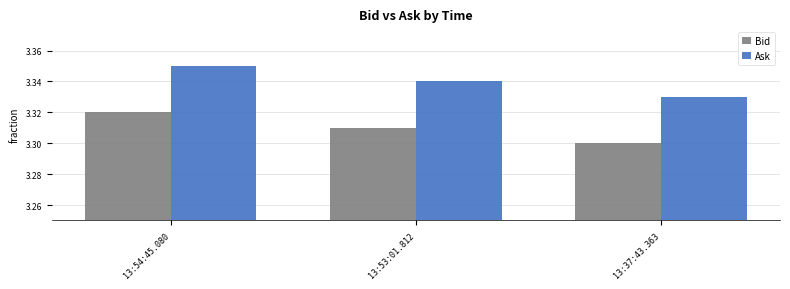

List the series in order of their overall mean, lowest first.

Bid, Ask